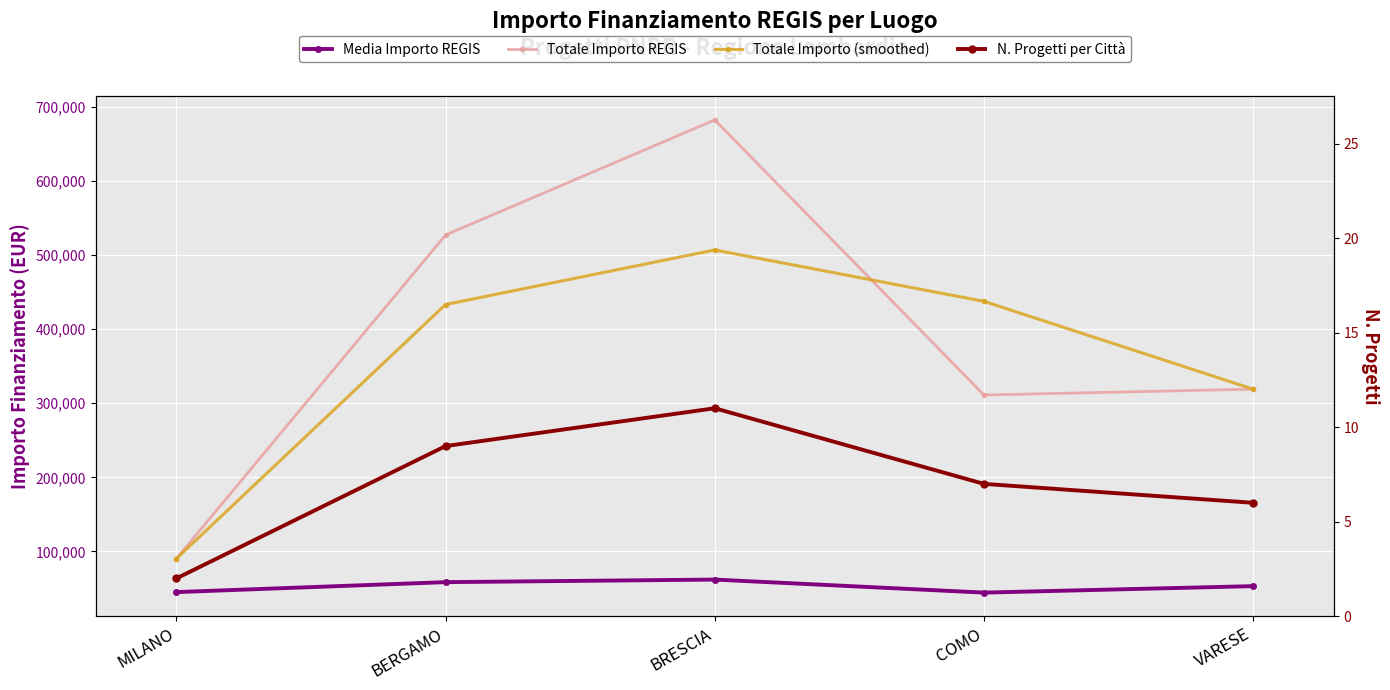

Where does the N. Progetti per Città series first go above 7?

BERGAMO